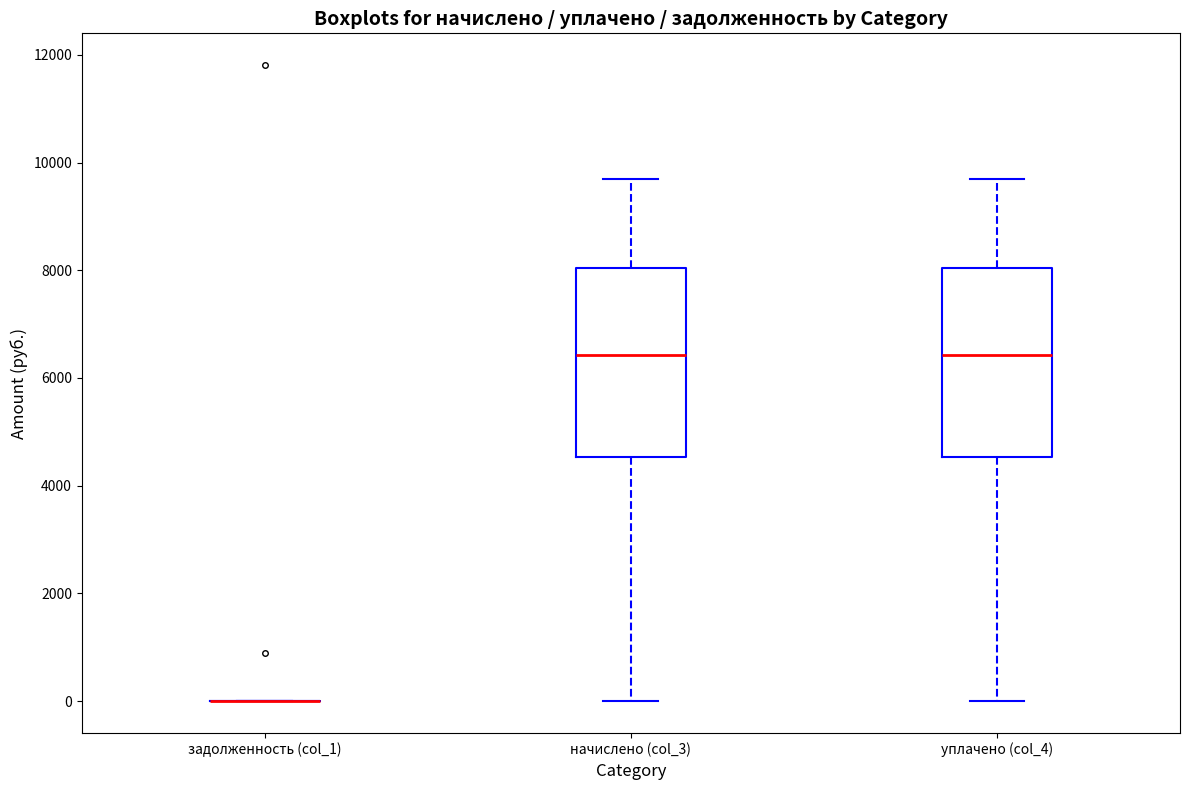

Where is the upper edge of the box for уплачено (col_4) on the y-axis? The values are not printed on the chart, so give them approximately, as read against the axis.

8000